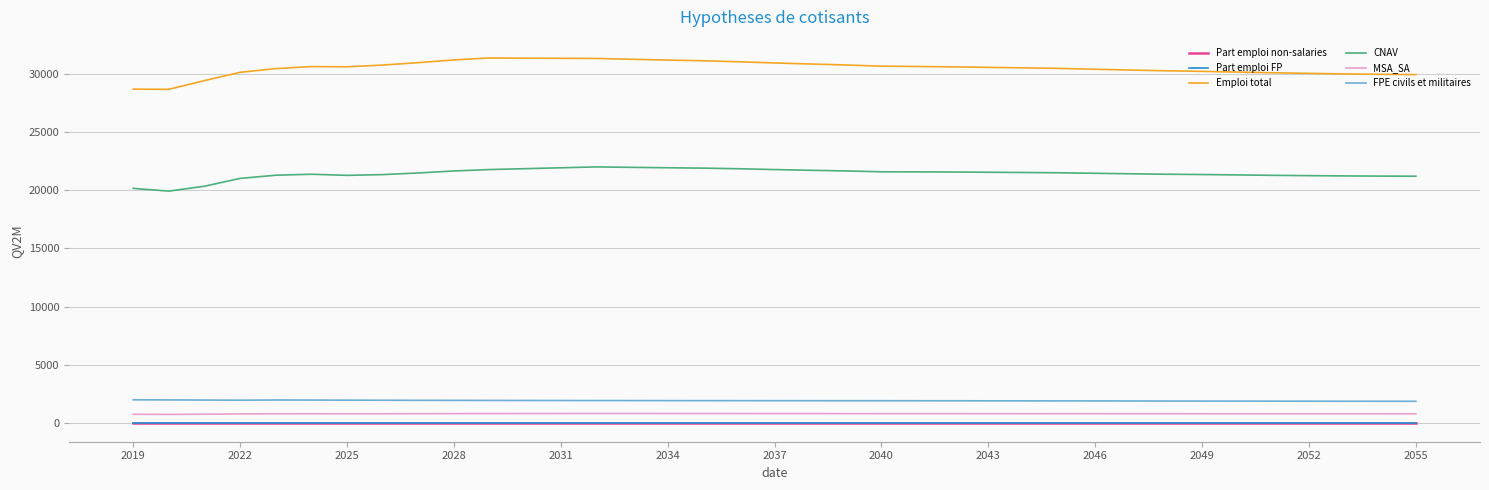

What is the maximum value for FPE civils et militaires?

2028.6